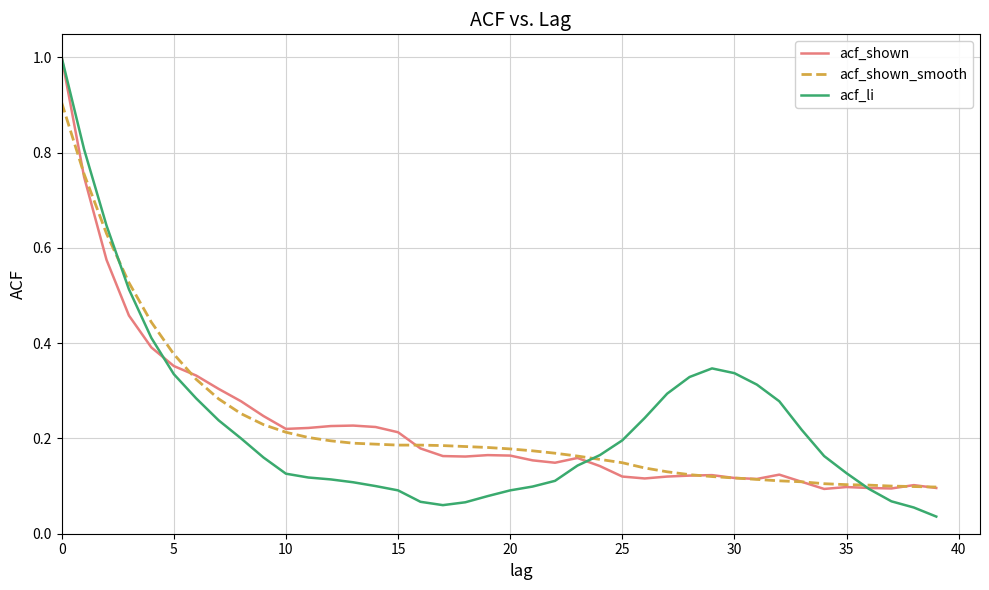

Which series has the largest range (max minus min)?

acf_li